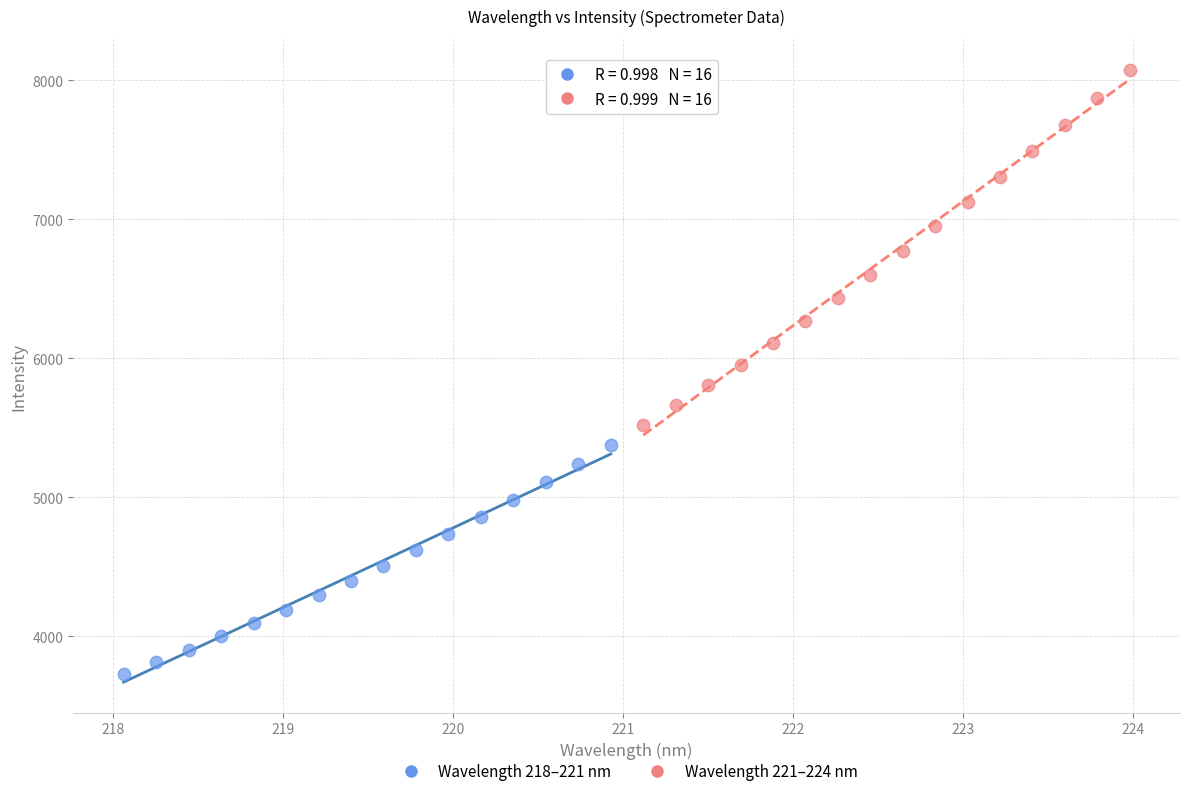

Which series contains the lowest Y value?

Wavelength 218–221 nm